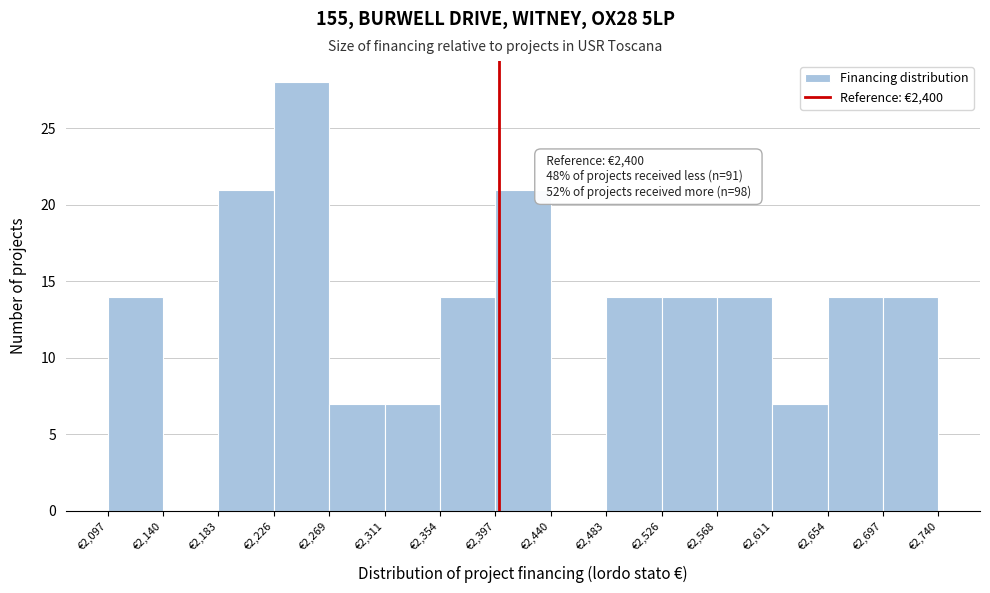

Over which range of the x-axis is the bar tallest?

2225 to 2270